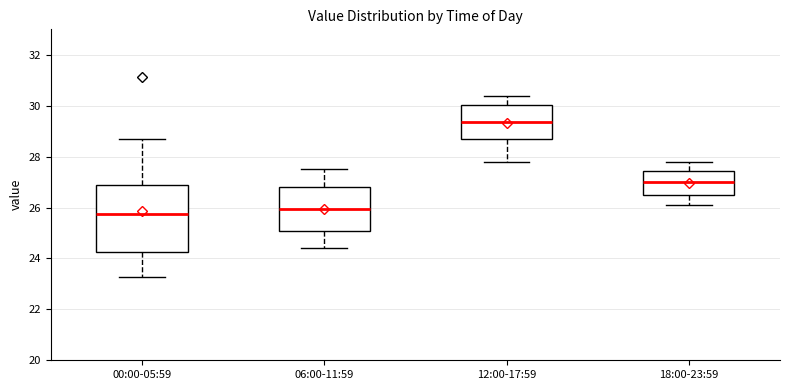

Which box is the tallest, from its lower edge to its upper edge?

00:00-05:59